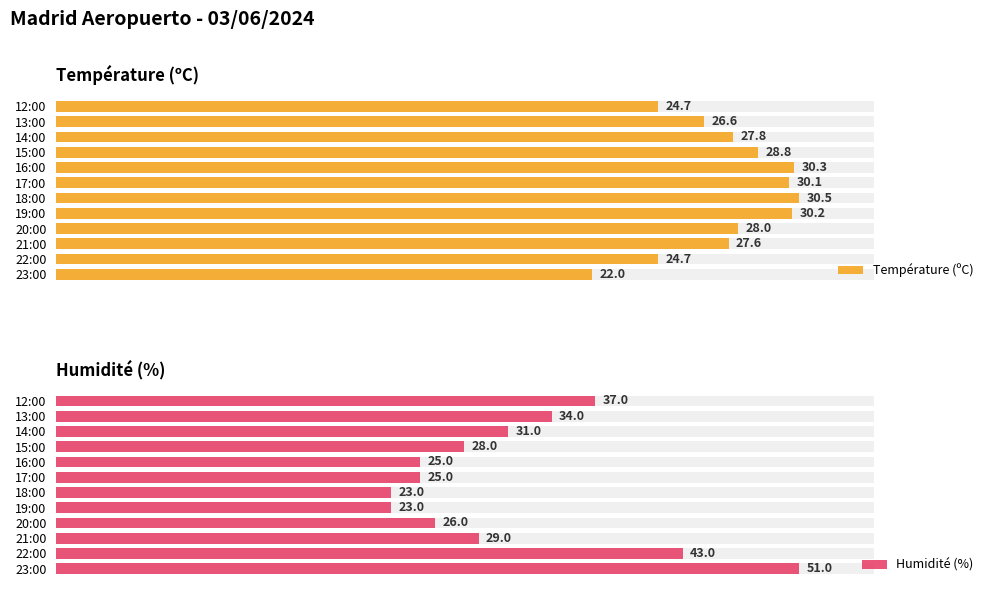

Count the number of data series in this chart.

2